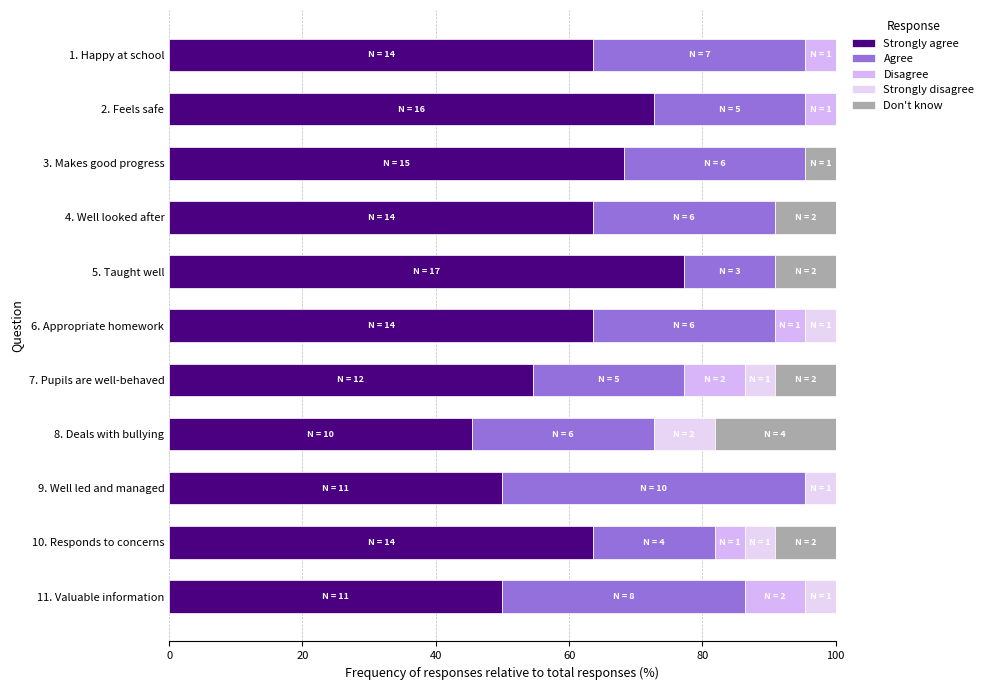

Count the number of data series in this chart.

5